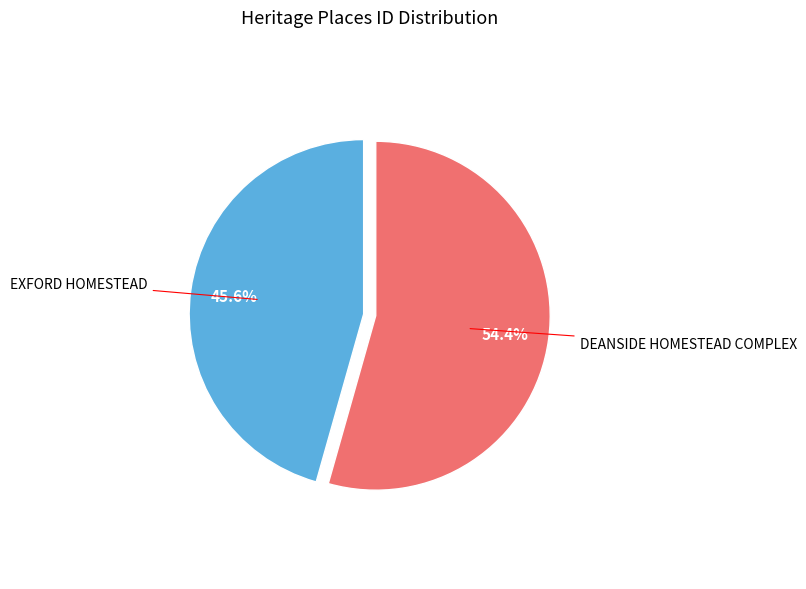

What is the largest slice in the pie chart?

DEANSIDE HOMESTEAD COMPLEX